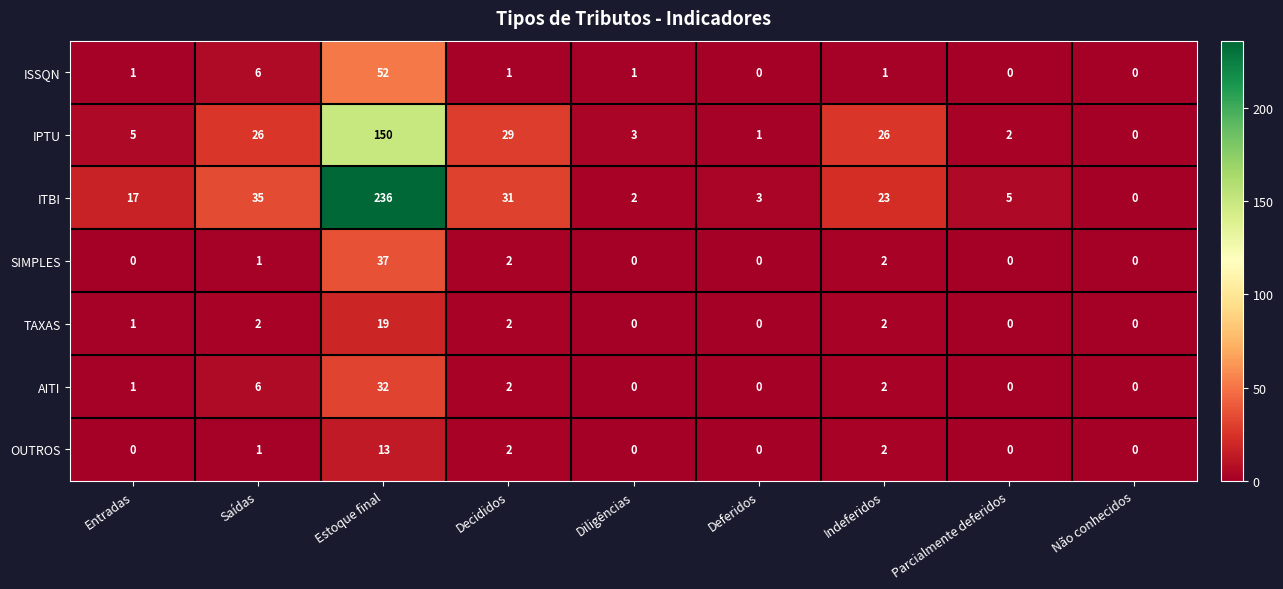

Which series changed the most between Deferidos and Não conhecidos?

ITBI